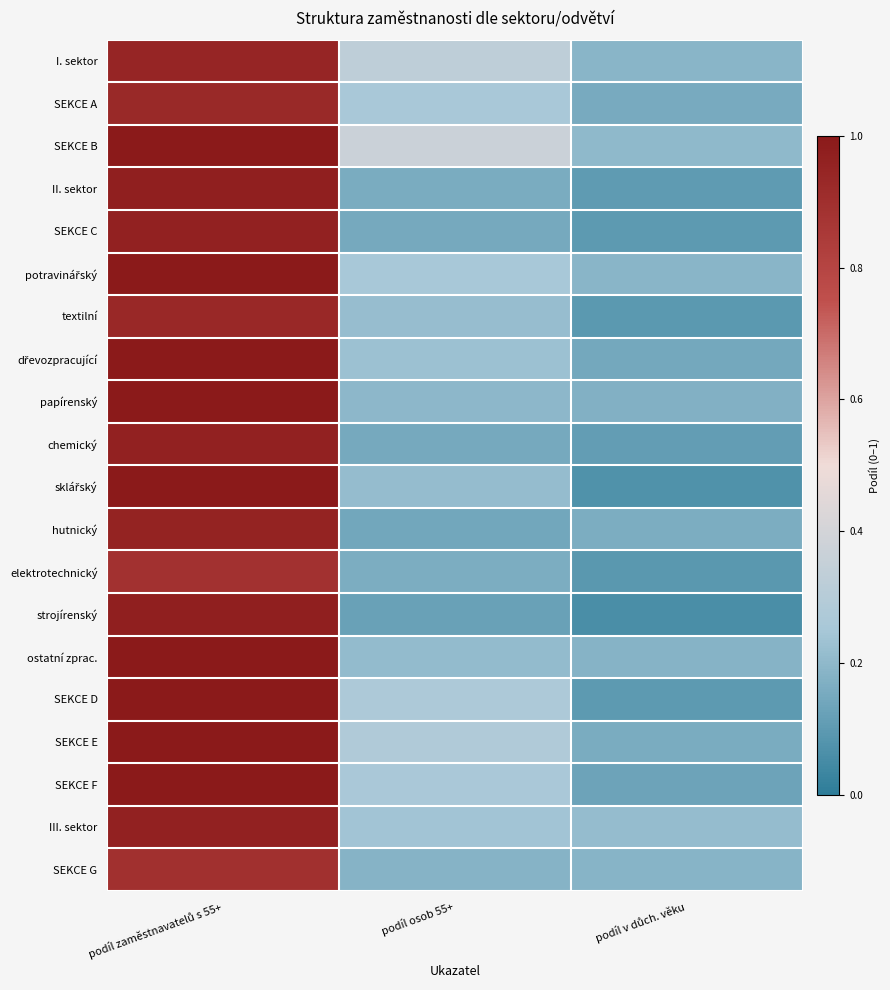

Count the number of data series in this chart.

20